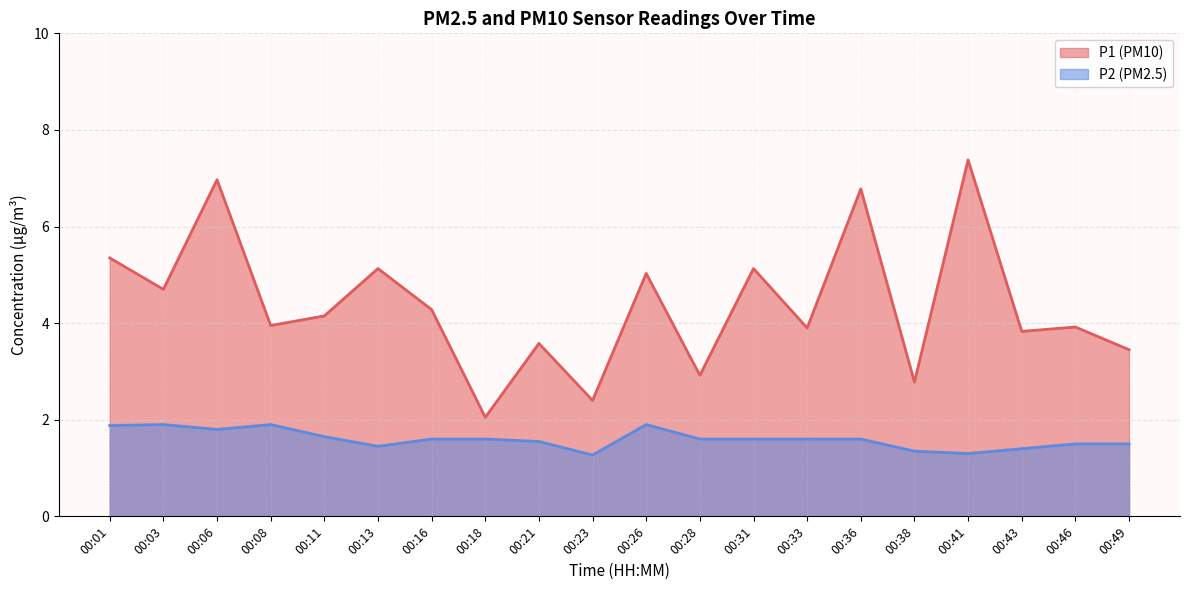

True or false: P1 has a value of 2.9 at 00:18.

False